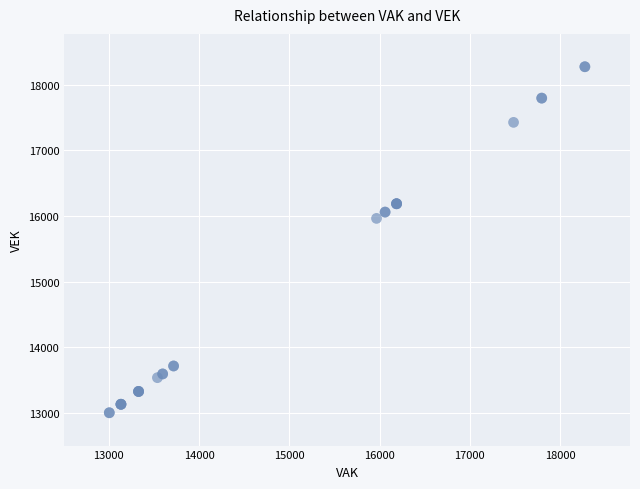

What Y value in the scatter plot is closest to 15640?

15965